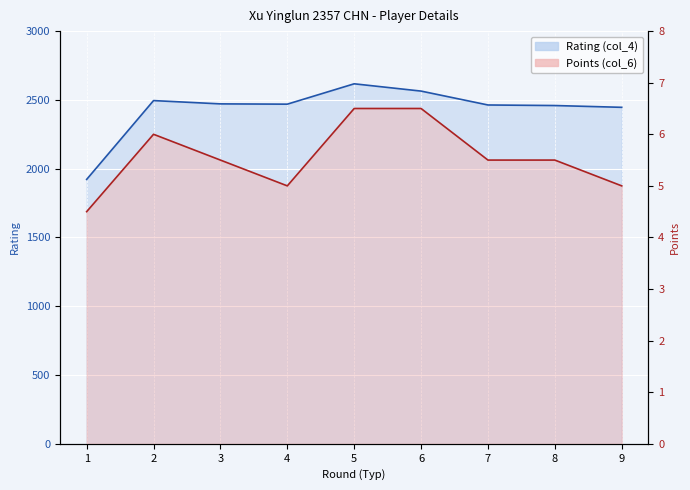

How many interior local valleys does the Points (col_6) series have?

1